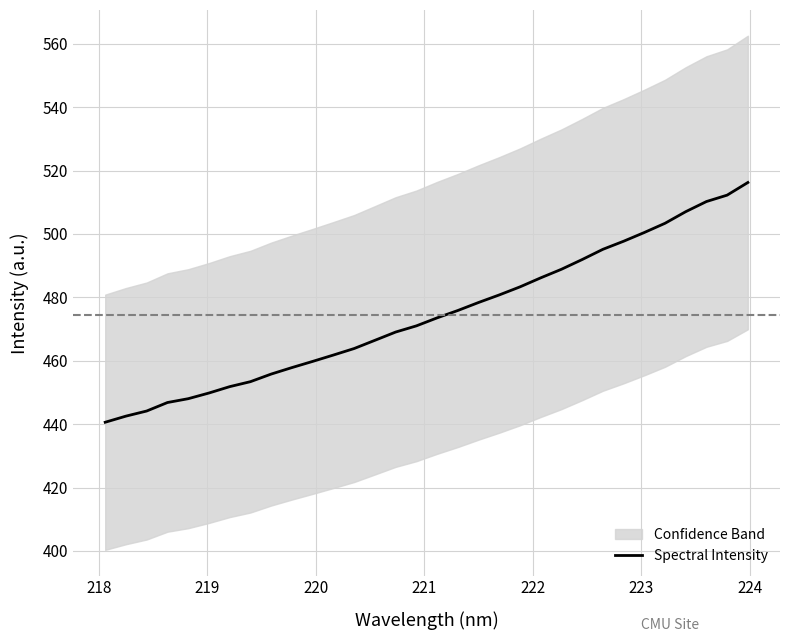

What is the minimum value for Spectral Intensity?

440.6